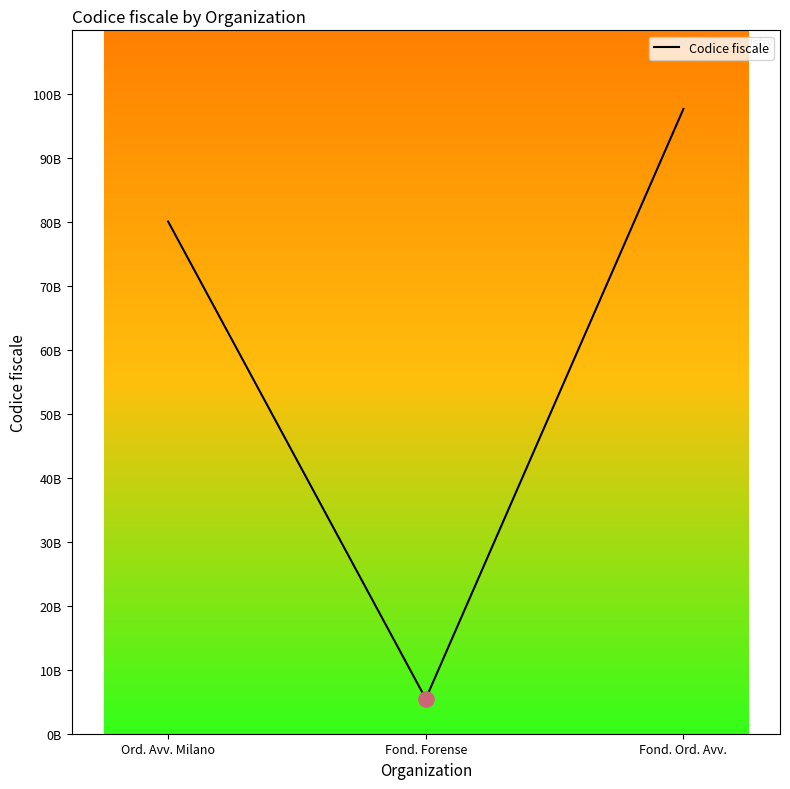

Does the chart have visible grid lines?

No